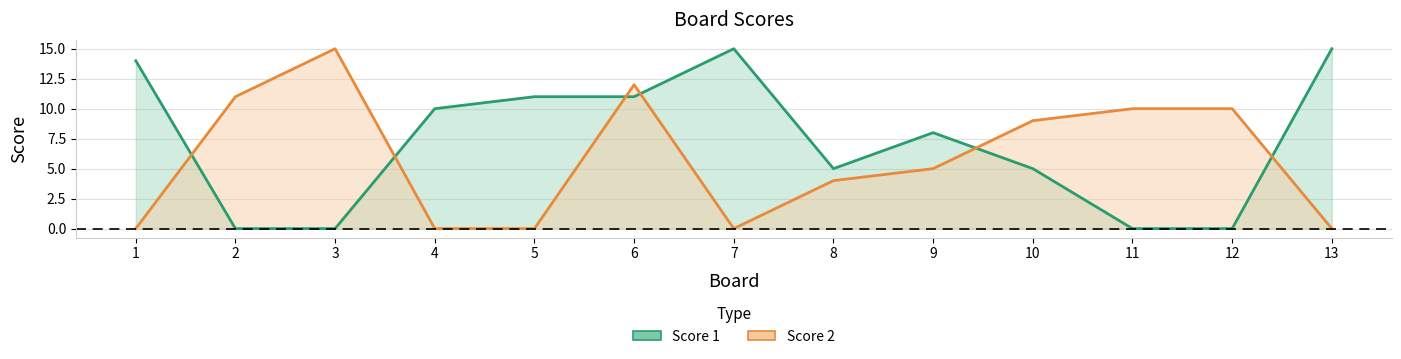

What is the difference between the second highest and second lowest values in the Score 2 series?

12